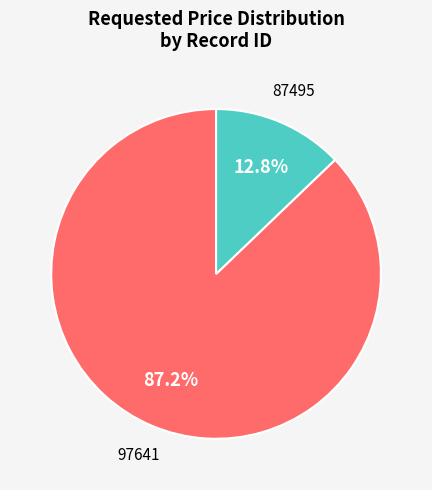

Is the sum of 87495 and 97641 greater than half?

Yes